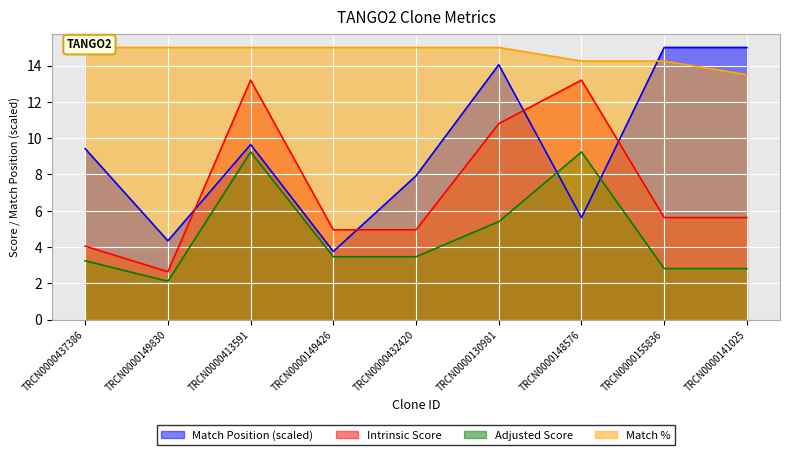

What position from the left is TRCN0000148576?

7